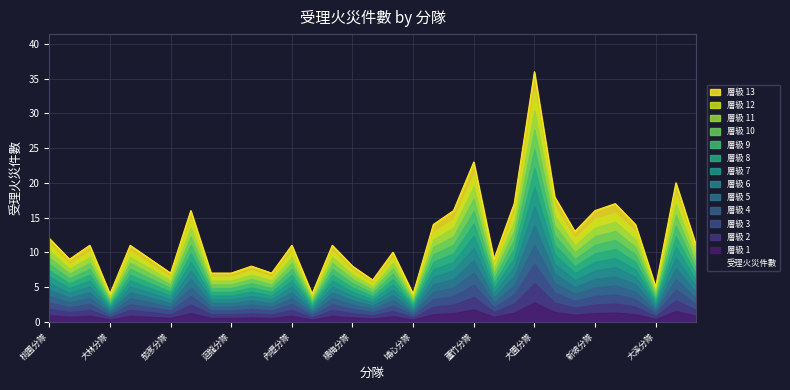

Reading left to right, list all the values displayed in this chart.

桃園分隊=12	大有分隊=9	中路分隊=11	大林分隊=4	八德分隊=11	大湳分隊=9	茄苳分隊=7	龜山分隊=16	坪頂分隊=7	迴龍分隊=7	中壢分隊=8	華勛分隊=7	內壢分隊=11	龍岡分隊=4	青埔分隊=11	楊梅分隊=8	幼獅分隊=6	富岡分隊=10	埔心分隊=4	新屋分隊=14	永安分隊=16	蘆竹分隊=23	山腳分隊=9	大竹分隊=17	大園分隊=36	竹圍分隊=18	觀音分隊=13	新坡分隊=16	草漯分隊=17	圳頂分隊=14	大溪分隊=5	平鎮分隊=20	復旦分隊=11